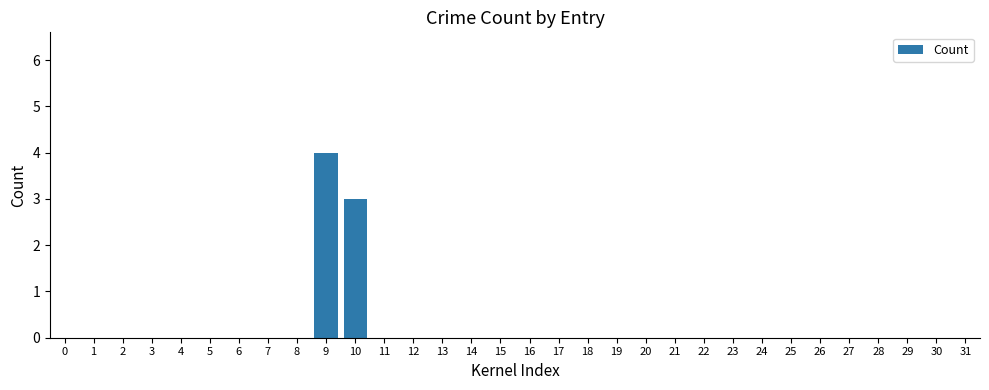

At which category does the chart reach its peak across all series?

9